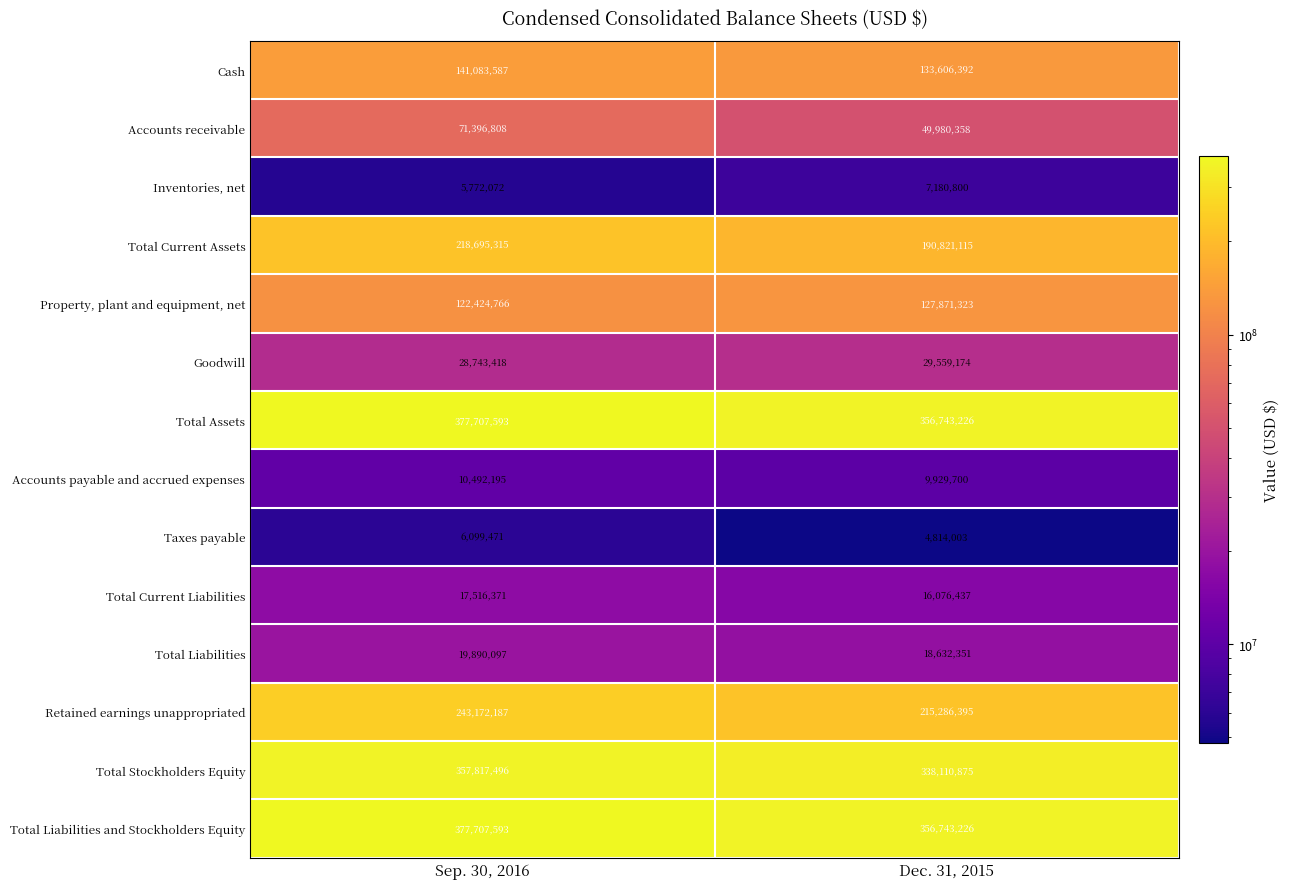

What is the maximum value for Total Current Assets?

218695315